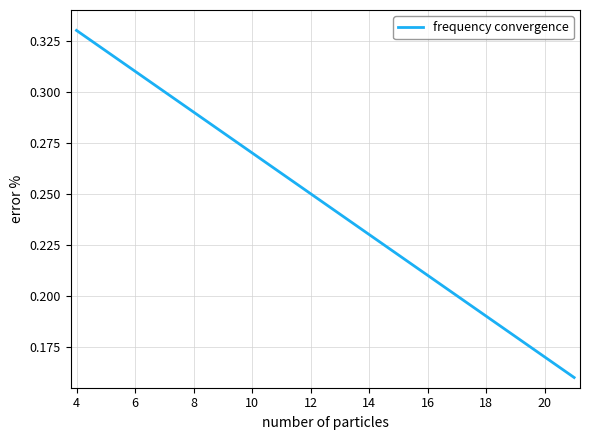

Does the chart display data point markers on the line(s)?

No